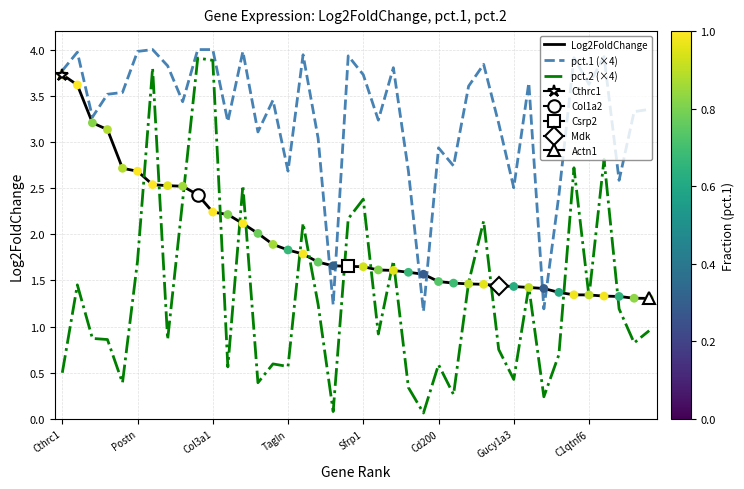

What are all the series names shown in the legend?

Log2FoldChange, pct.1 (×4), pct.2 (×4)